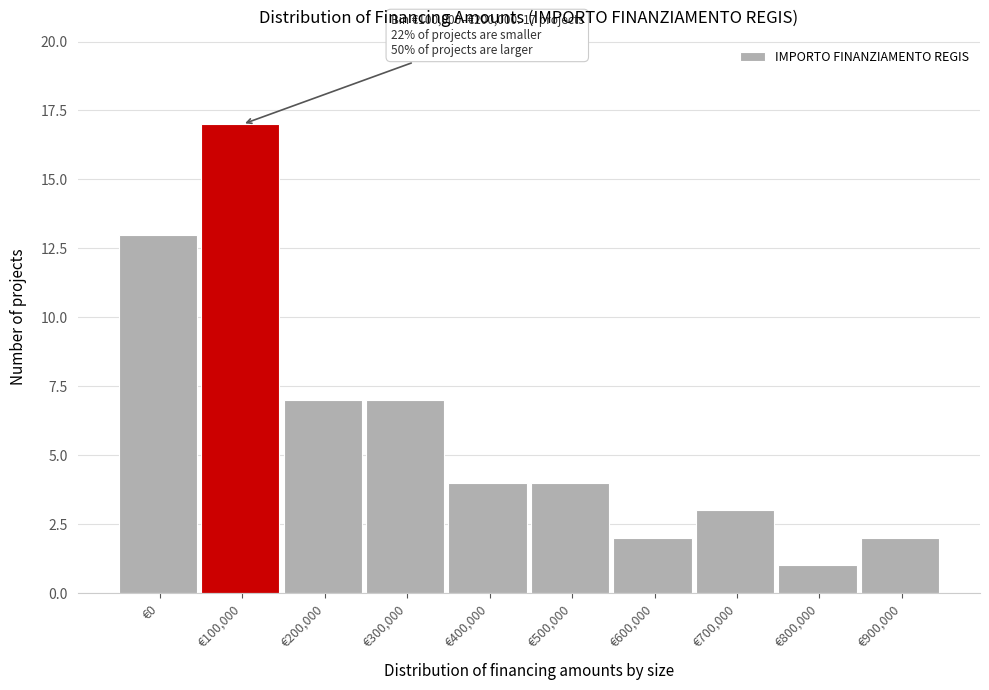

Reading left to right, what are all the values shown in this chart?

13	17	7	7	4	4	2	3	1	2